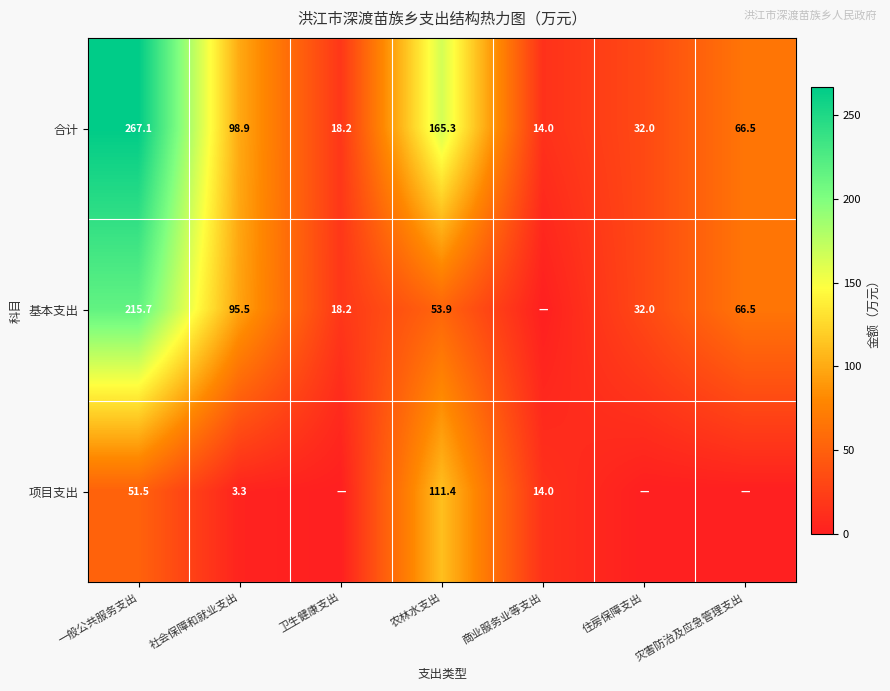

What is the spread (max minus min) of values at 农林水支出?

111.4